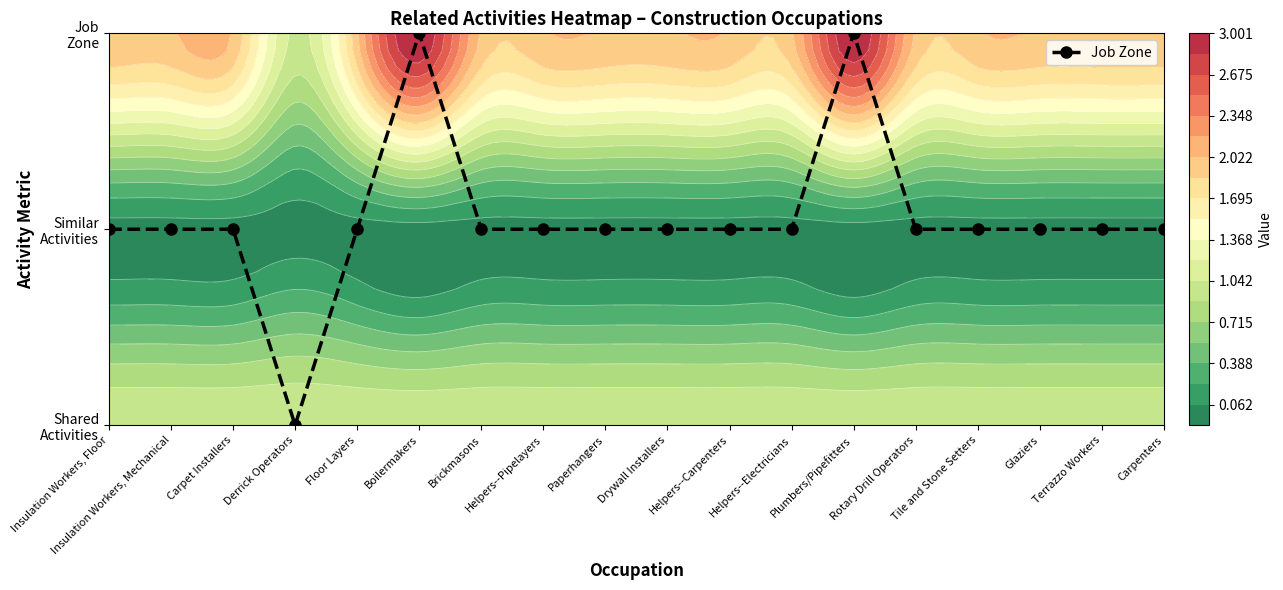

List the labels in order of value, smallest first.

Derrick Operators, Insulation Workers, Floor, Insulation Workers, Mechanical, Carpet Installers, Floor Layers, Brickmasons, Helpers--Pipelayers, Paperhangers, Drywall Installers, Helpers--Carpenters, Helpers--Electricians, Rotary Drill Operators, Tile and Stone Setters, Glaziers, Terrazzo Workers, Carpenters, Boilermakers, Plumbers/Pipefitters